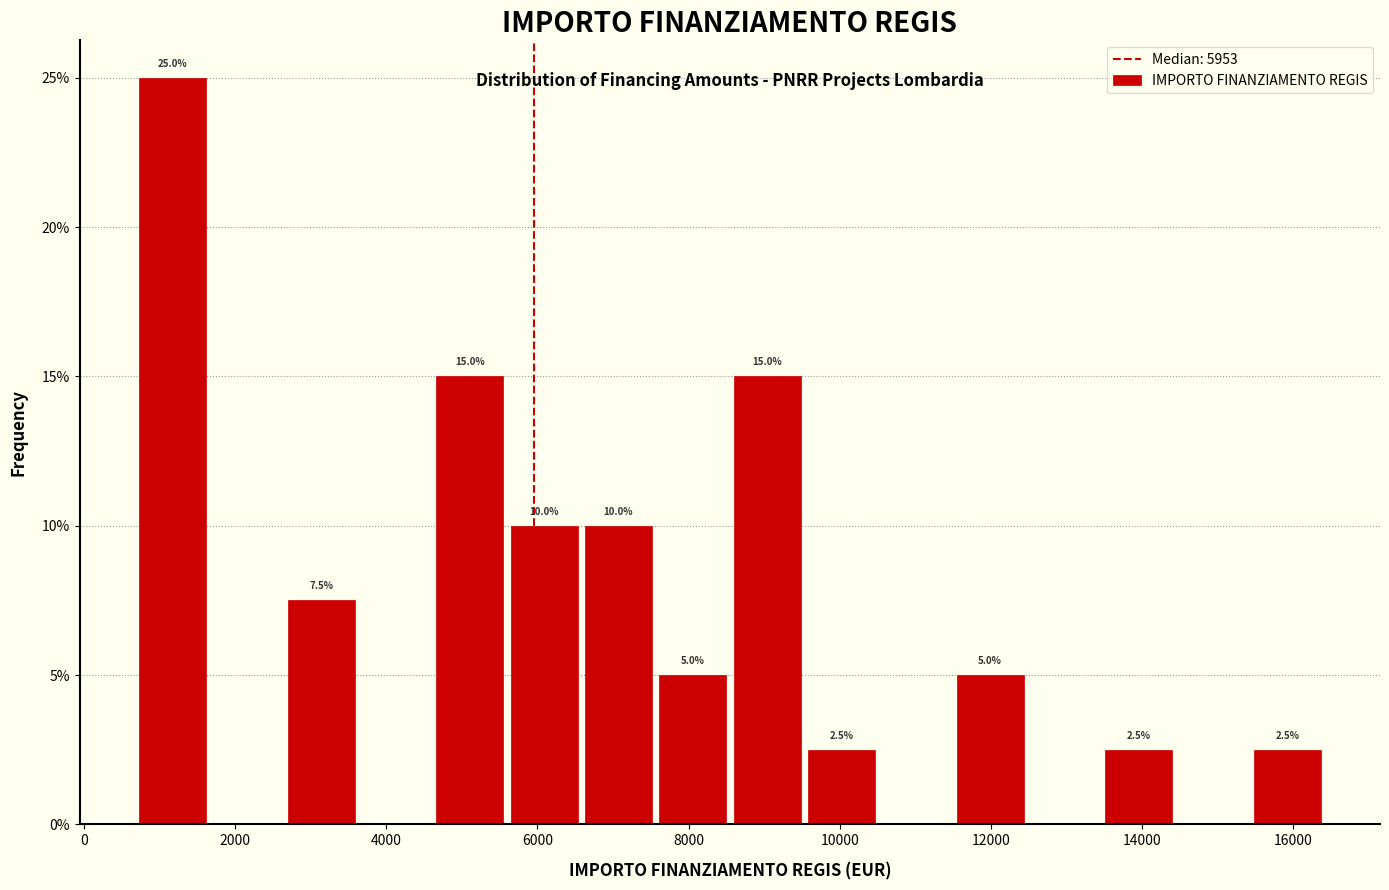

Over which range of the x-axis is the bar tallest?

800 to 1800